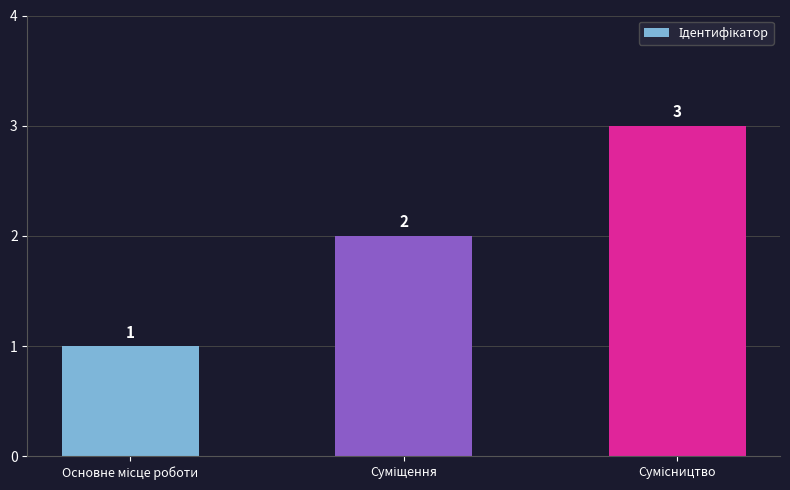

Count the values in the range 1 to 3.

3